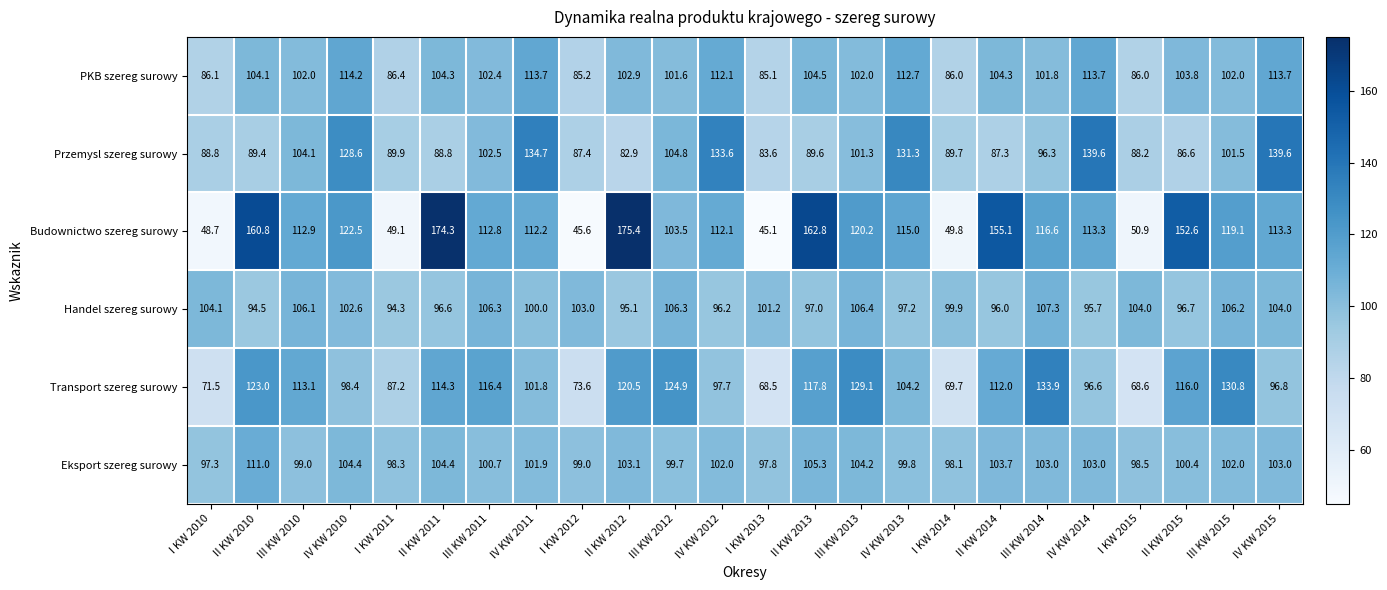

How many data points does each series have?

24